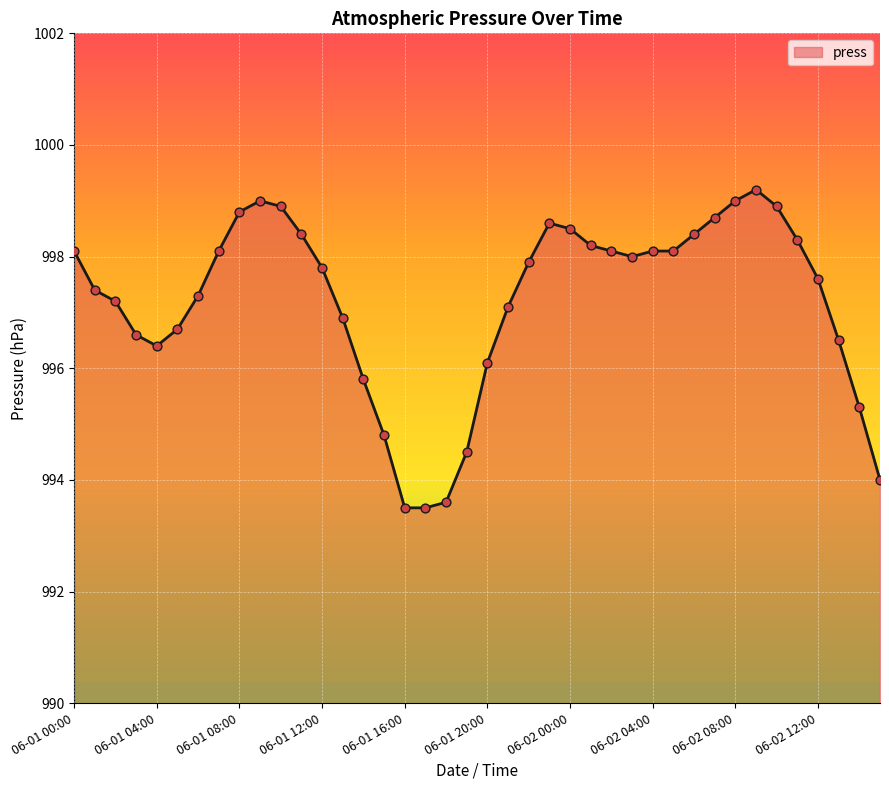

What is the difference between the maximum and minimum values?

5.7